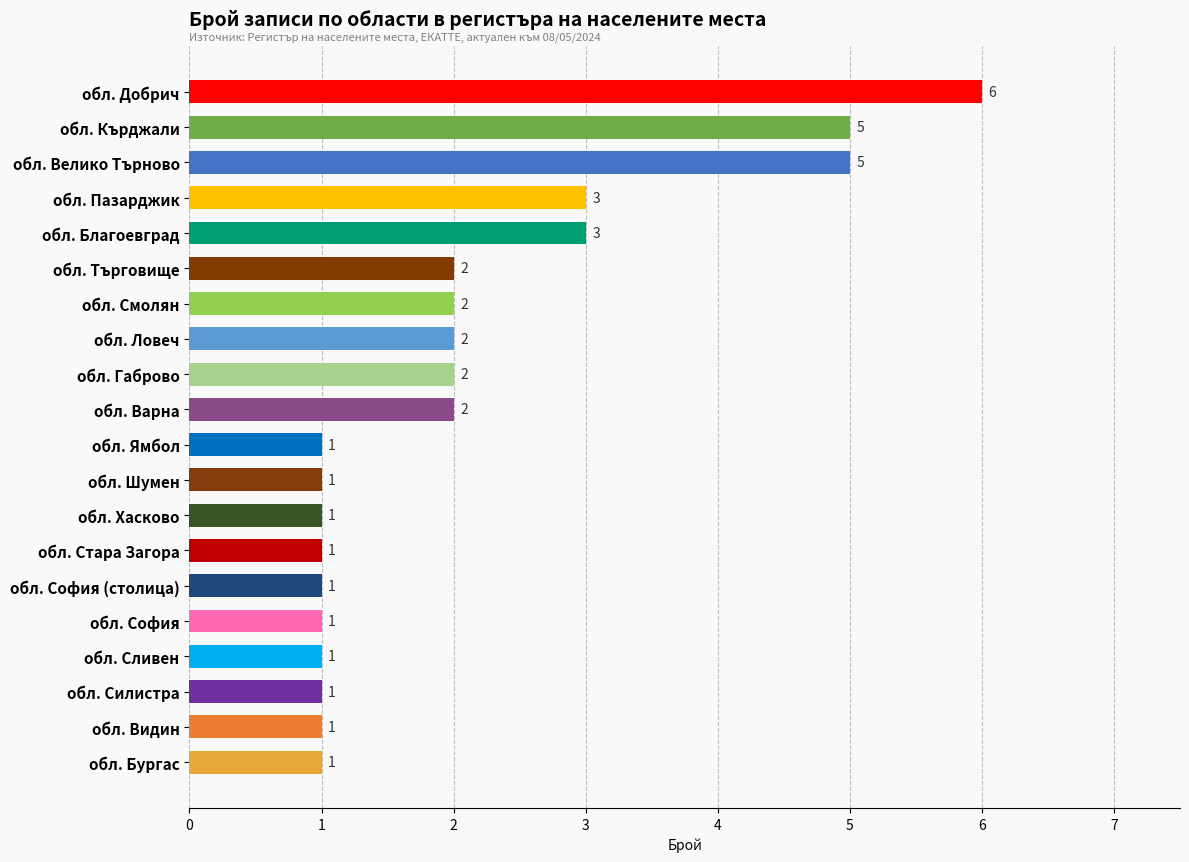

Reading top to bottom, extract all data points from this chart.

6	5	5	3	3	2	2	2	2	2	1	1	1	1	1	1	1	1	1	1